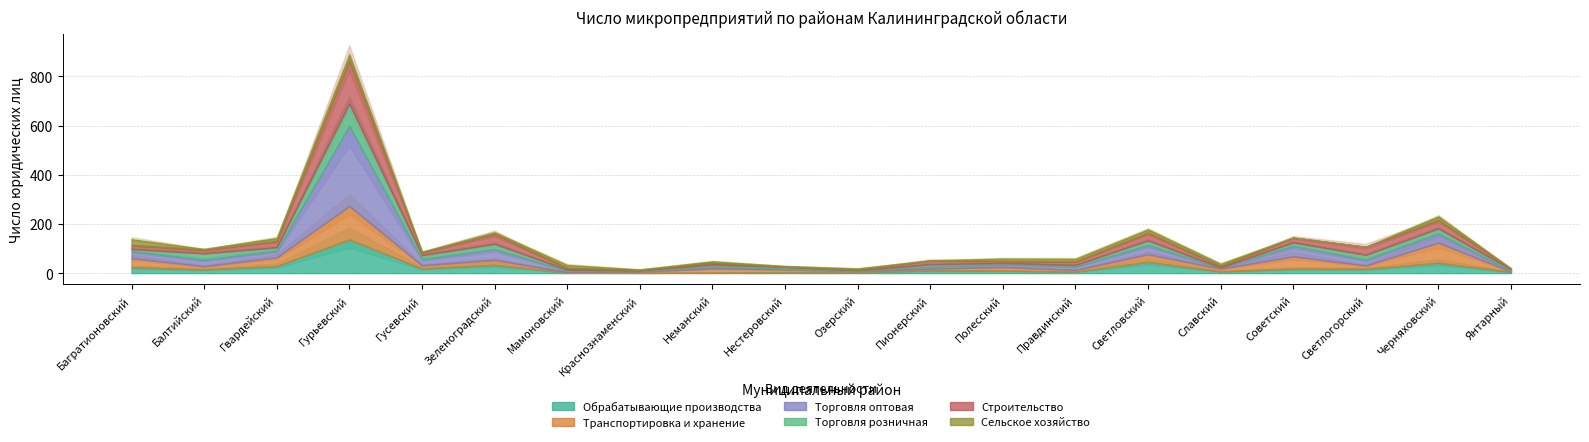

At which category does Транспортировка и хранение reach its first local valley?

Балтийский